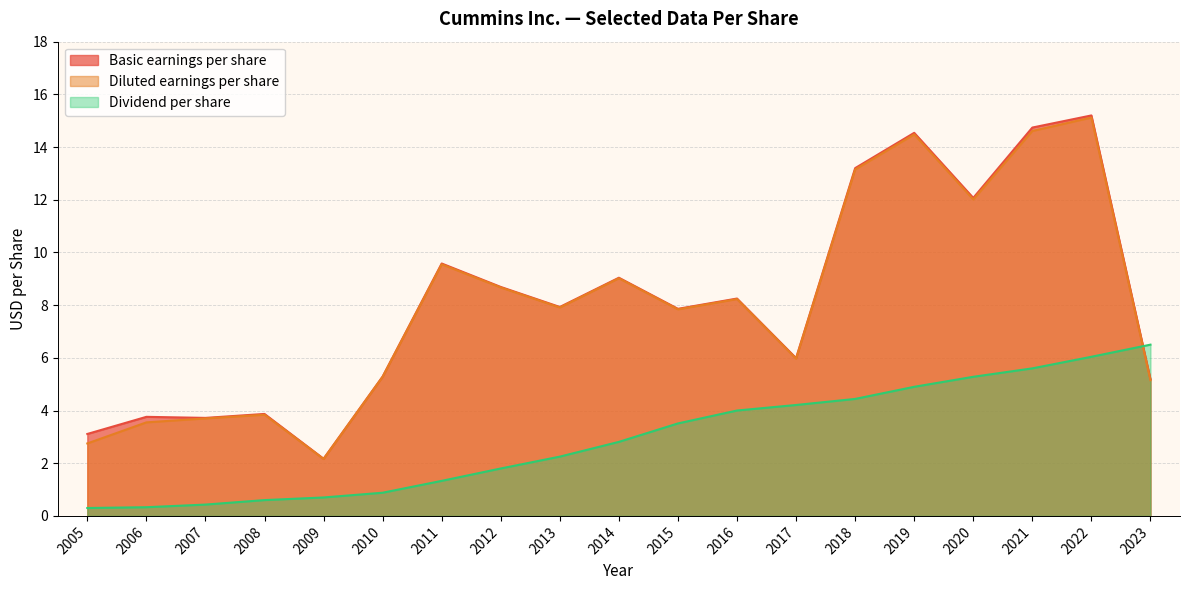

Which series has the largest range (max minus min)?

Basic earnings per share